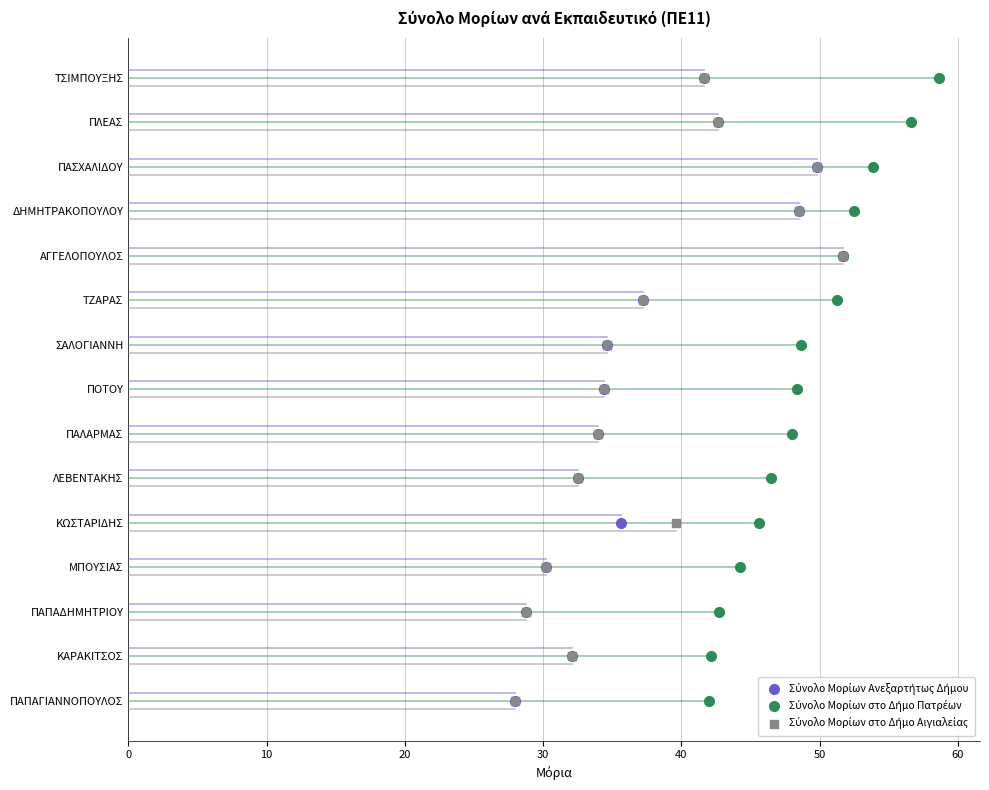

What are all the series names shown in the legend?

Σύνολο Μορίων Ανεξαρτήτως Δήμου, Σύνολο Μορίων στο Δήμο Πατρέων, Σύνολο Μορίων στο Δήμο Αιγιαλείας